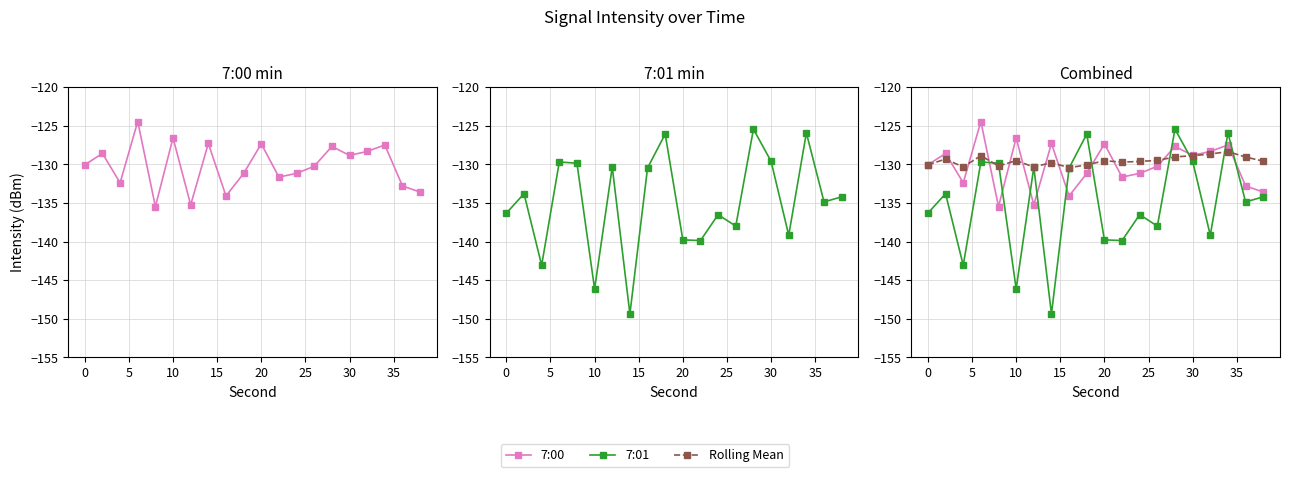

What is the minimum value for Rolling Mean?

-130.4